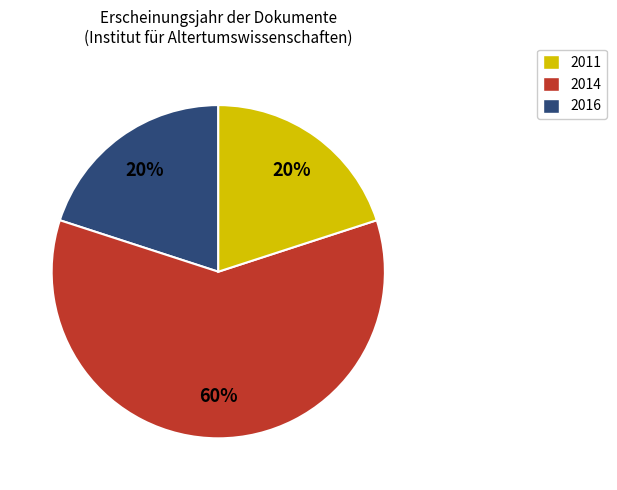

To the nearest percent, what is the combined percentage of 2016 and 2014?

80%